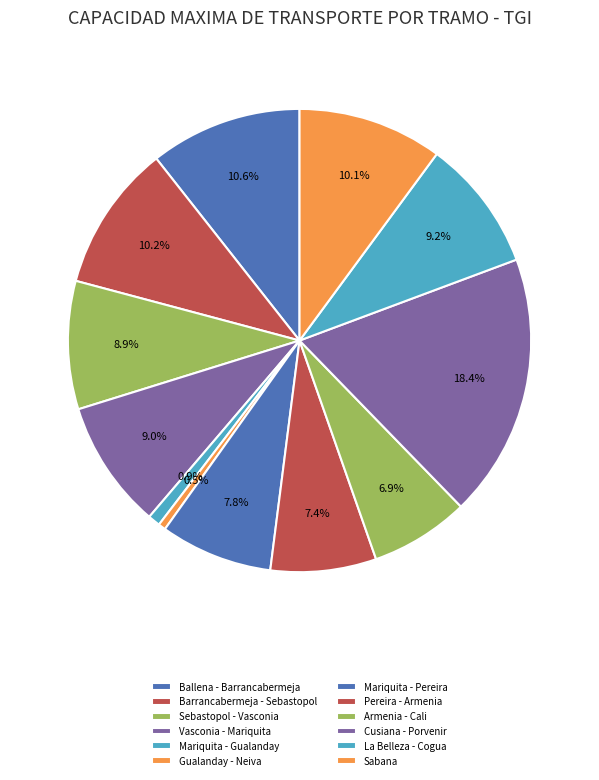

How many slices are in this pie chart?

12